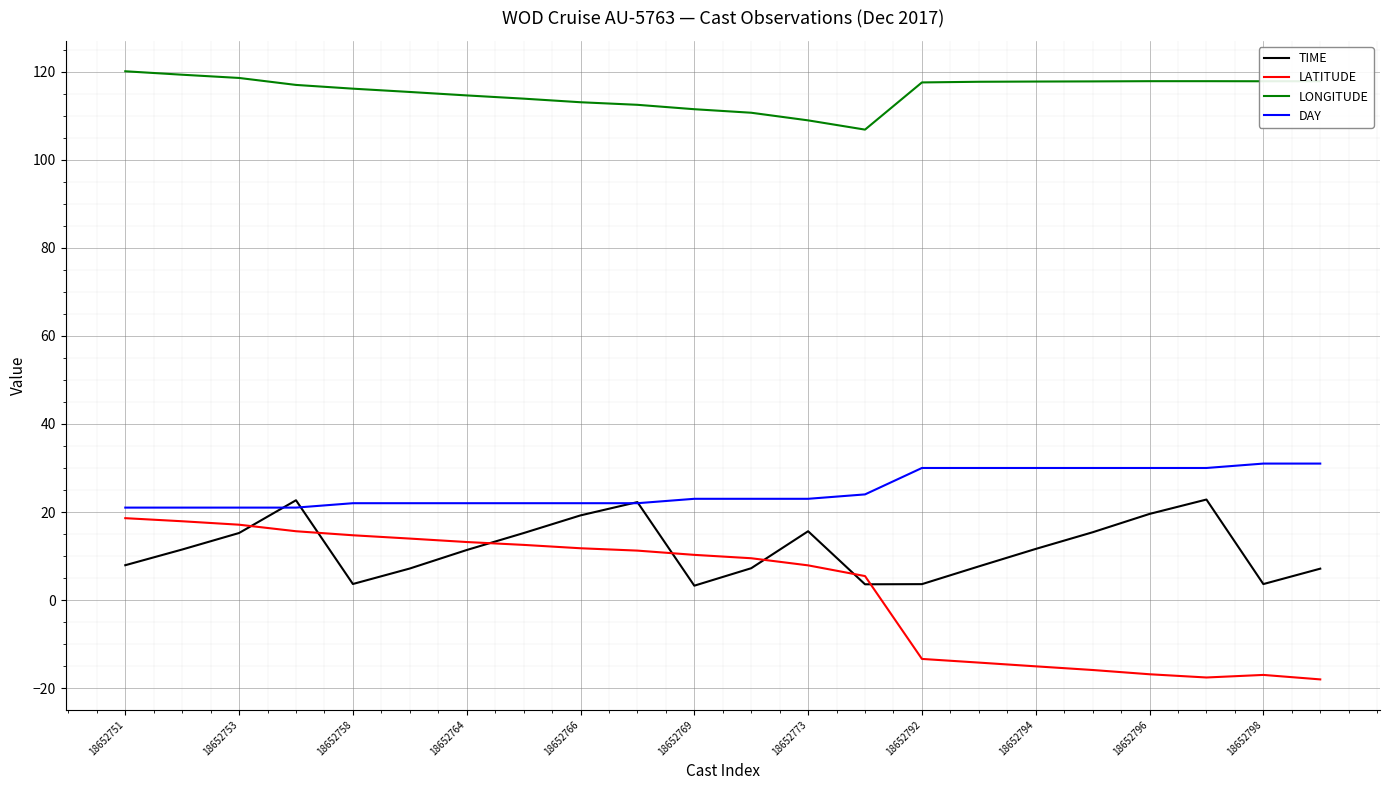

Which series has the largest total across all categories?

LONGITUDE